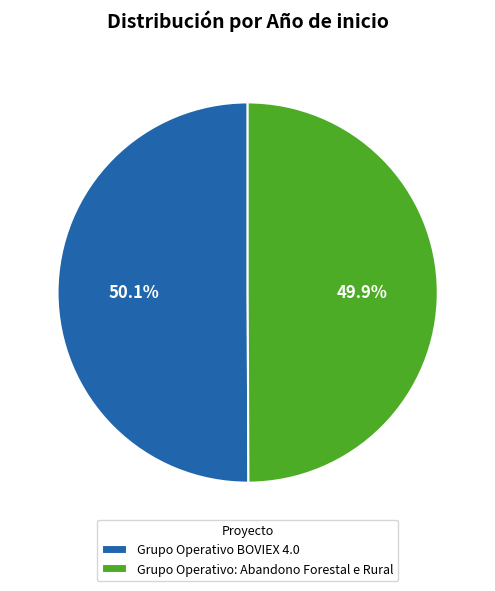

Is there any slice that represents more than half of the pie?

Yes